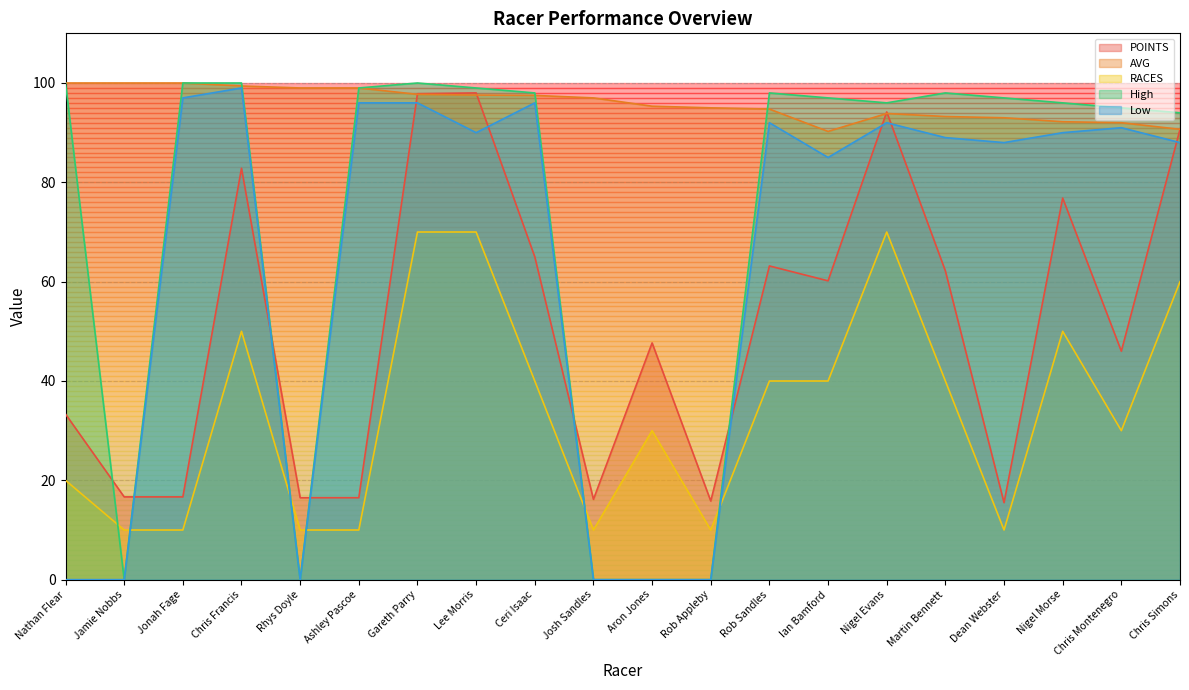

True or false: RACES has more than 1 interior local peaks.

True